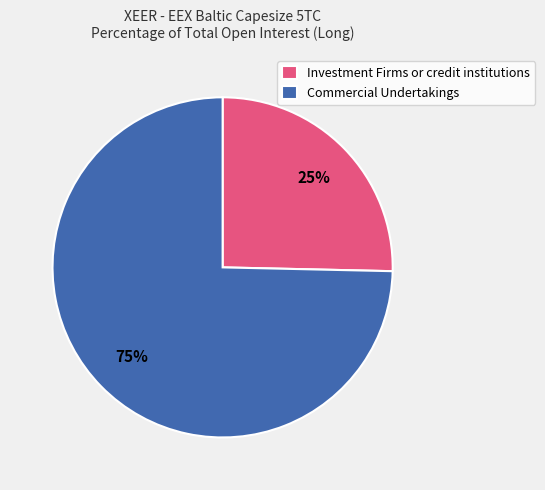

Rank the categories by value from highest to lowest.

Commercial Undertakings, Investment Firms or credit institutions